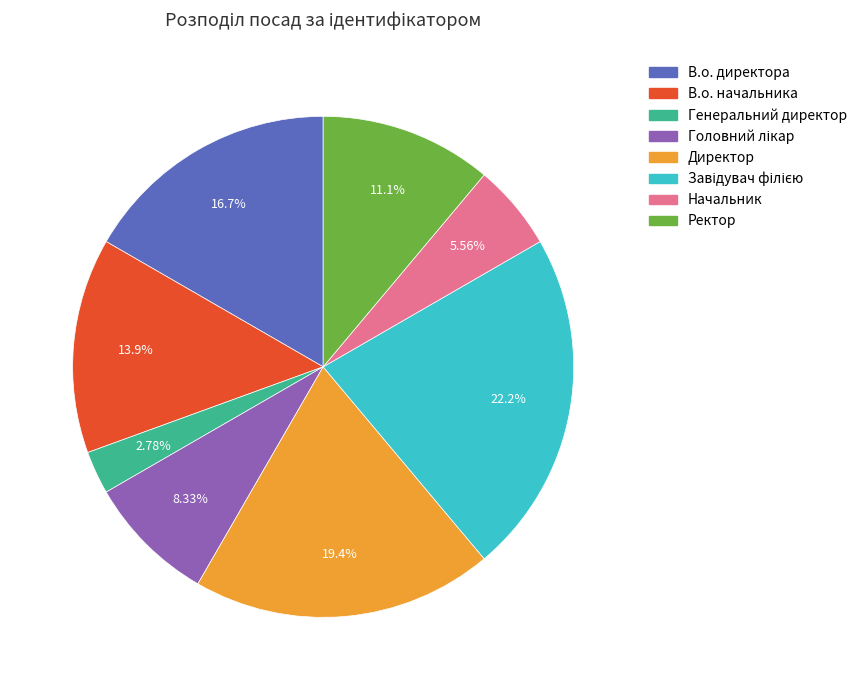

Which slice is the smallest?

Генеральний директор